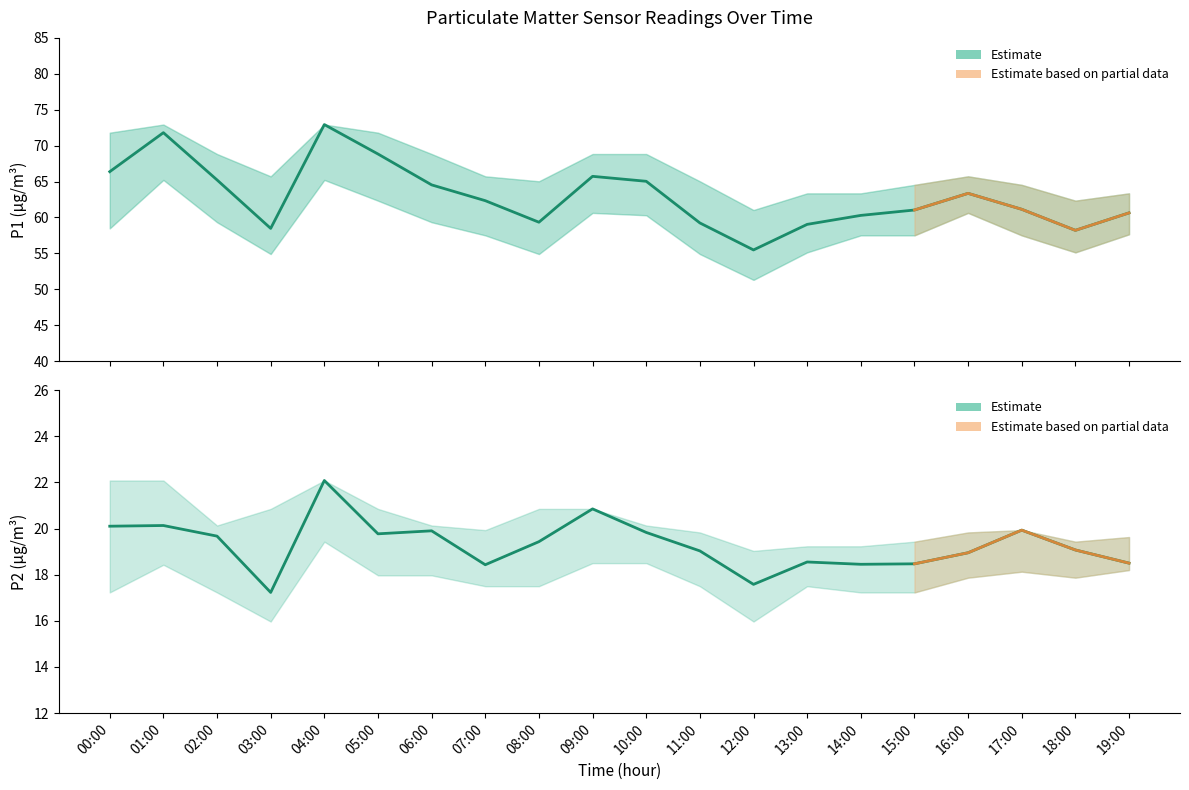

What is the label of the 1st point from the right?

19:00